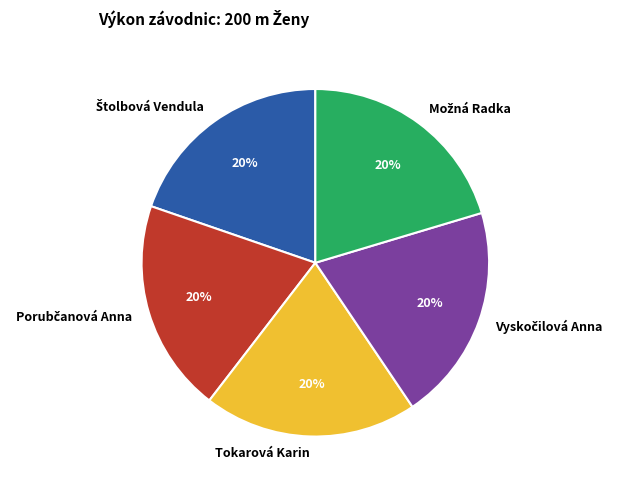

What percentage is the Tokarová Karin slice, to the nearest percent?

20%